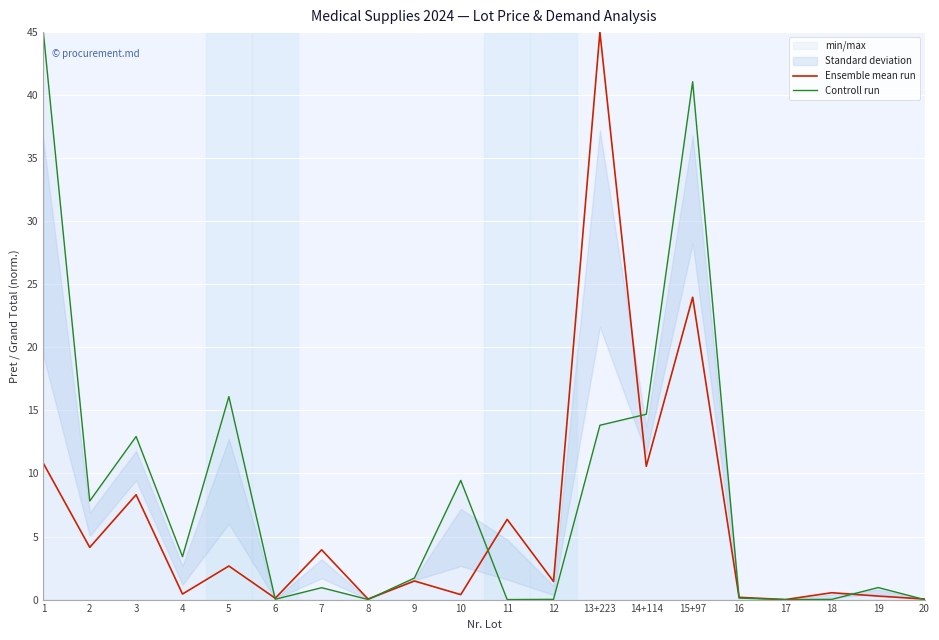

Which series changed the most between 1 and 6?

Controll run